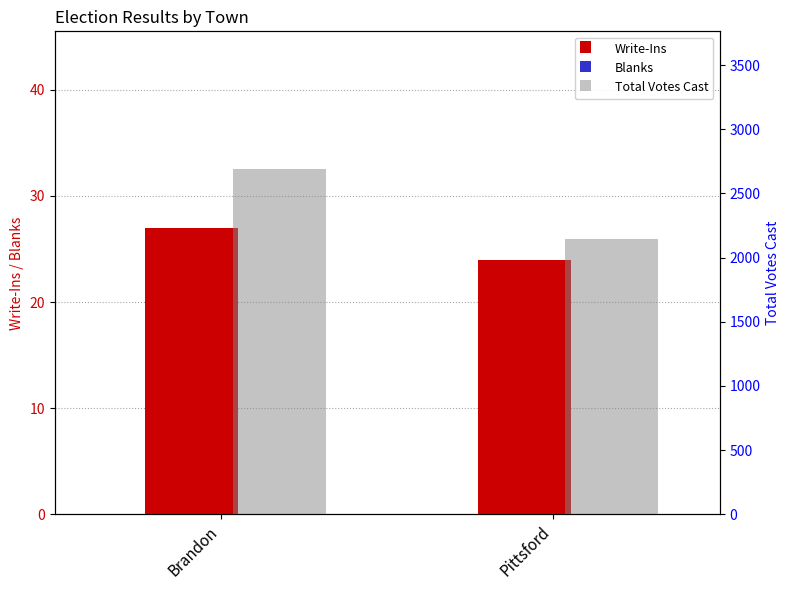

The value of Write-Ins at Pittsford is 24. True or false?

True